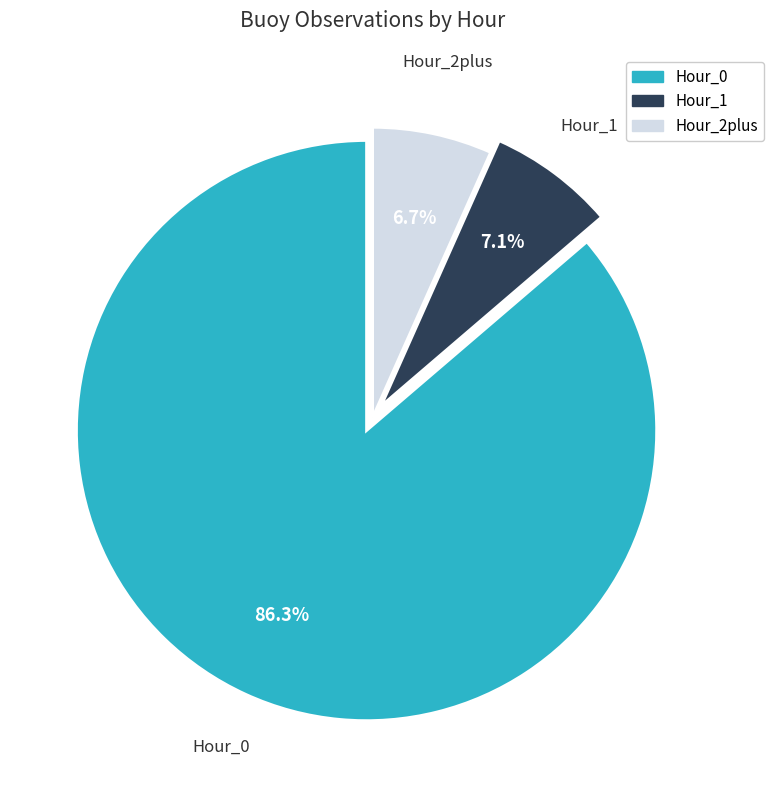

What is the total percentage of Hour_0 and Hour_1?

93.3%